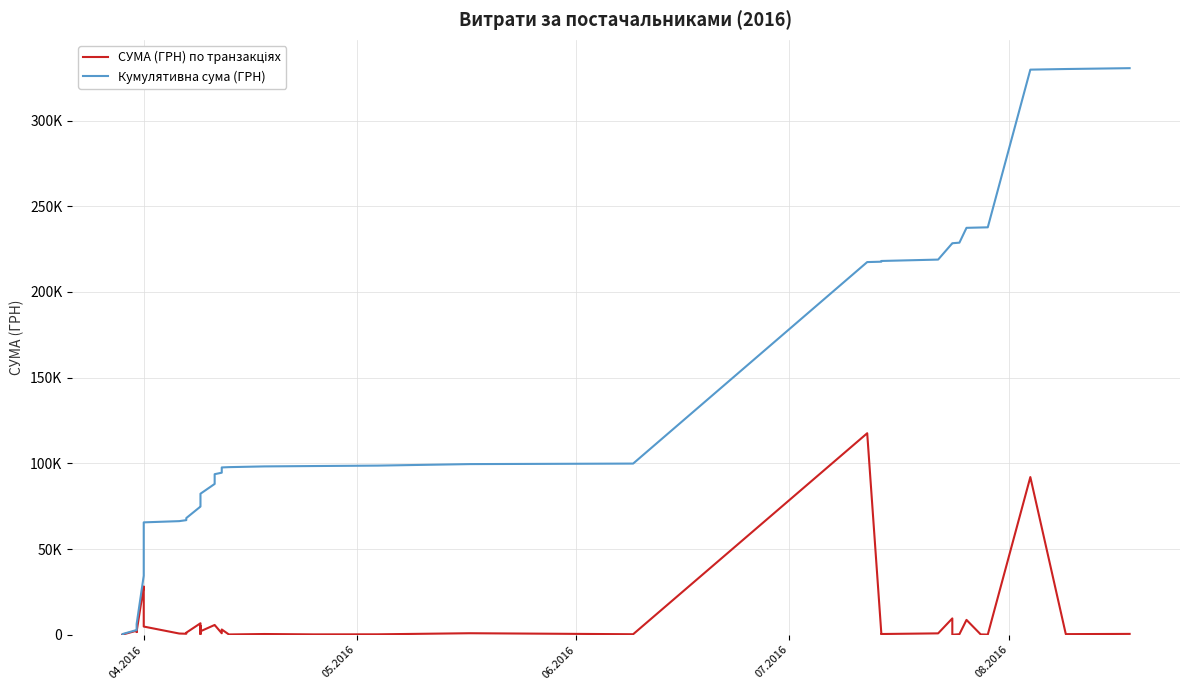

What is the highest value of the СУМА (ГРН) по транзакціях series?

117568.8